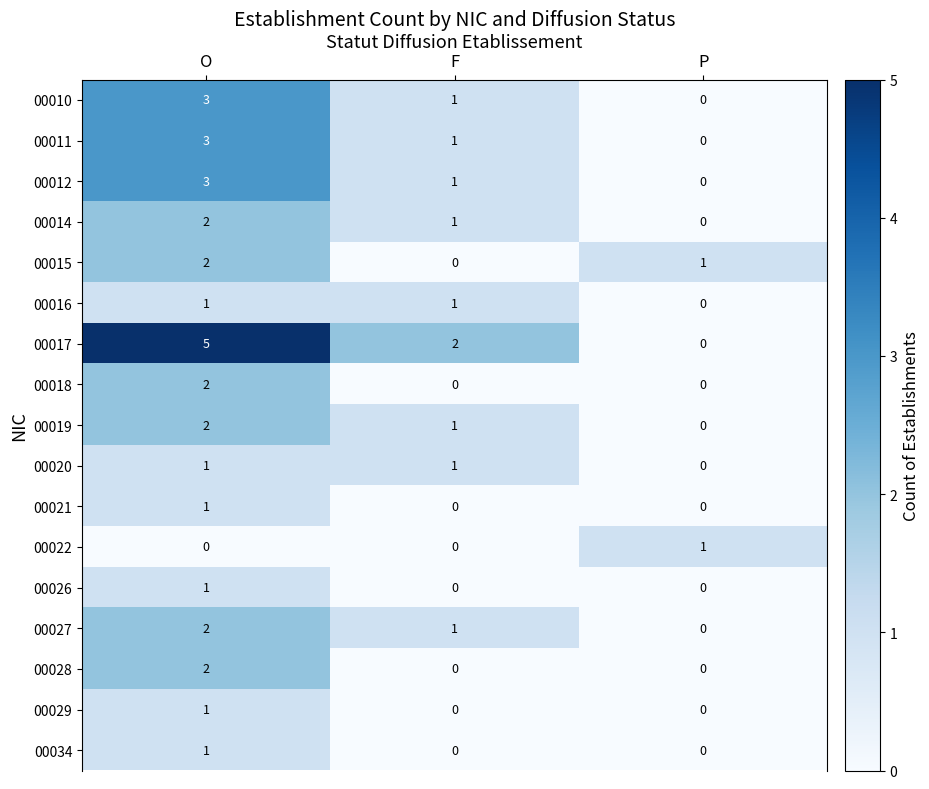

Between O and F, which series saw the biggest shift?

00017